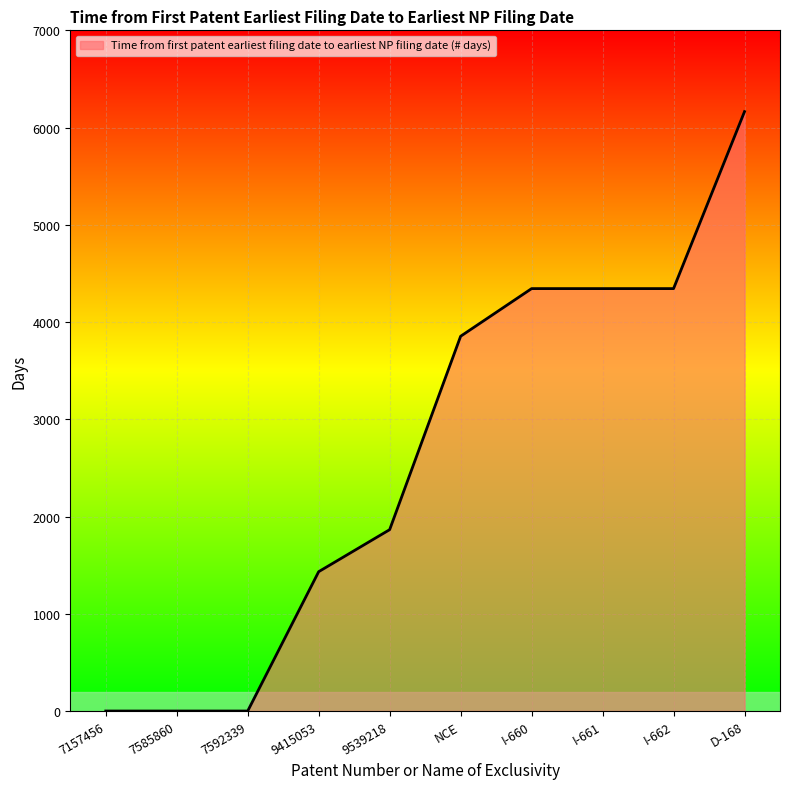

Where is the data nearest to the value 3082?

NCE